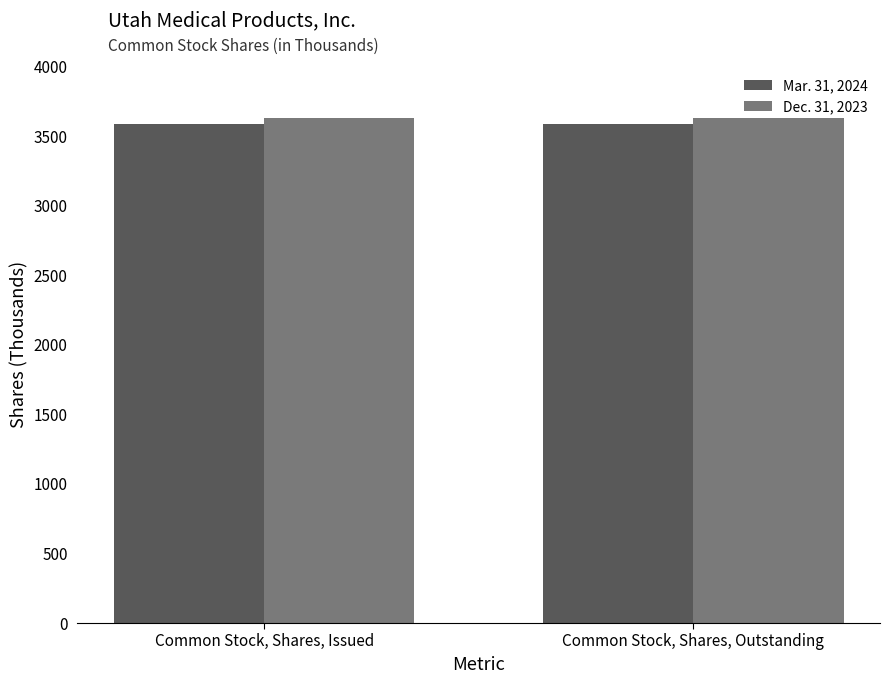

What position from the right is Common Stock, Shares, Outstanding?

1